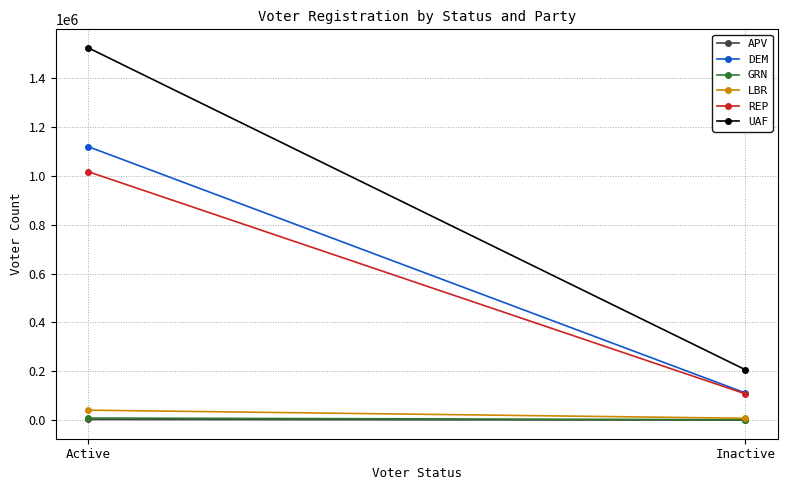

Reading left to right, transcribe all the data shown in this chart.

APV: 2753	82
DEM: 1118864	111149
GRN: 8611	1885
LBR: 40771	7661
REP: 1016301	107621
UAF: 1523111	206279